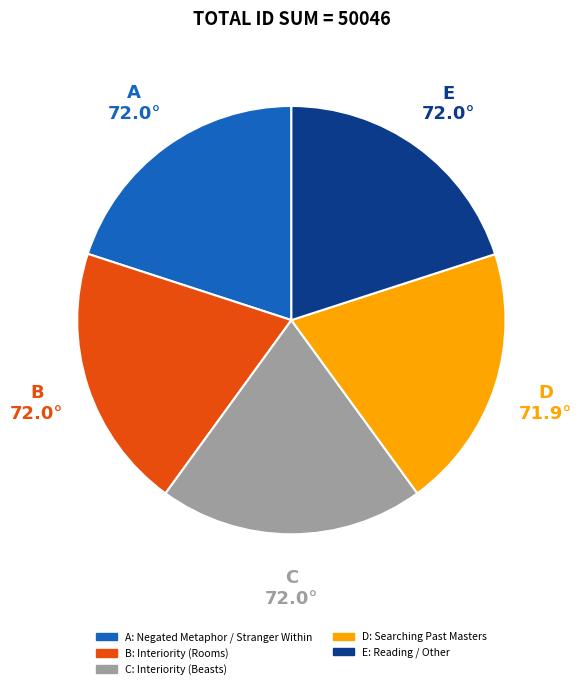

Does any single category account for the majority?

No